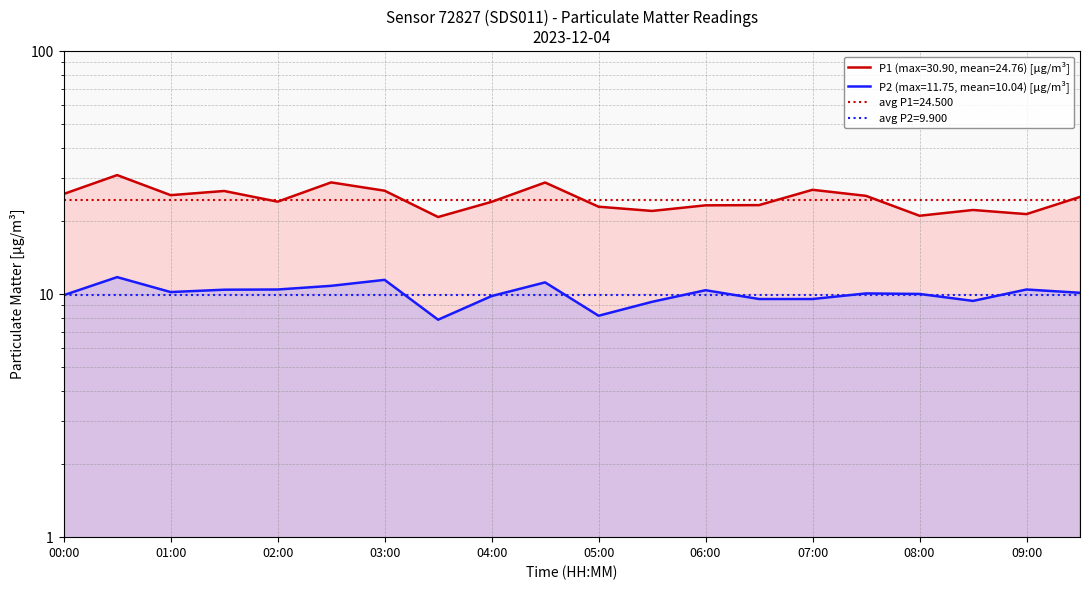

Which series has the largest total across all categories?

P1